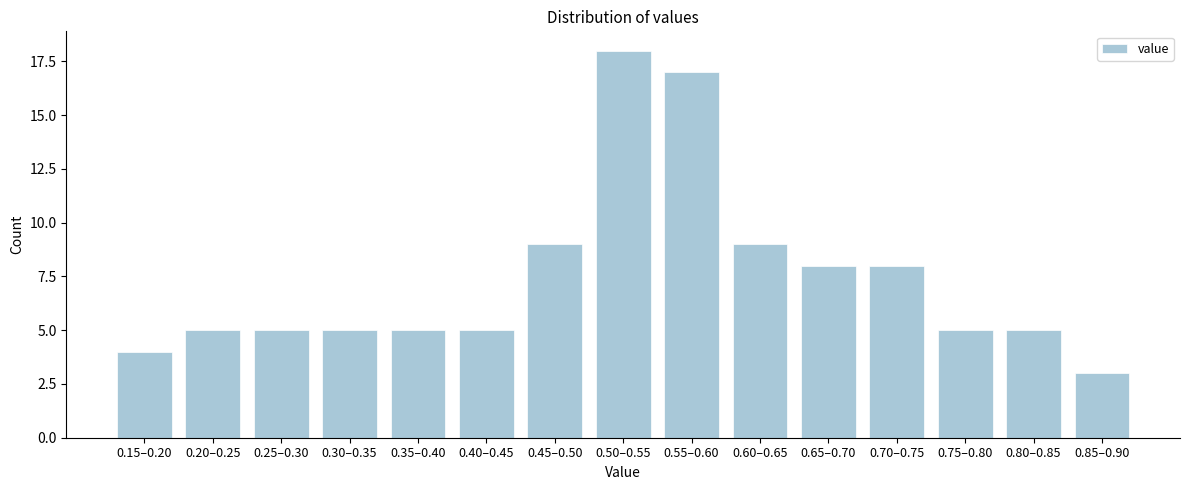

Reading left to right, transcribe all the data shown in this chart.

0.15–0.20=4	0.20–0.25=5	0.25–0.30=5	0.30–0.35=5	0.35–0.40=5	0.40–0.45=5	0.45–0.50=9	0.50–0.55=18	0.55–0.60=17	0.60–0.65=9	0.65–0.70=8	0.70–0.75=8	0.75–0.80=5	0.80–0.85=5	0.85–0.90=3